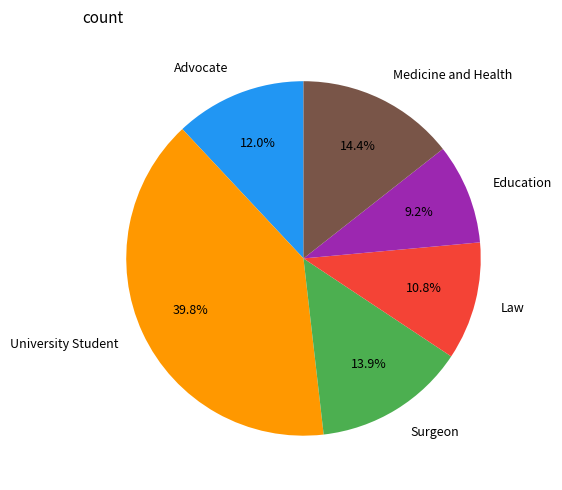

Is there a majority slice in this chart?

No